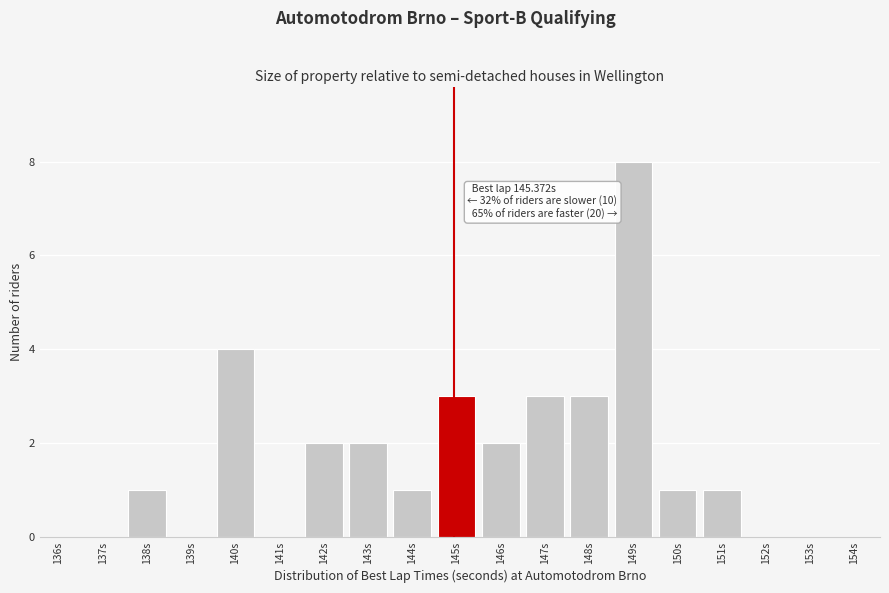

Reading right to left, list all the values displayed in this chart.

154s=0	153s=0	152s=0	151s=1	150s=1	149s=8	148s=3	147s=3	146s=2	145s=3	144s=1	143s=2	142s=2	141s=0	140s=4	139s=0	138s=1	137s=0	136s=0